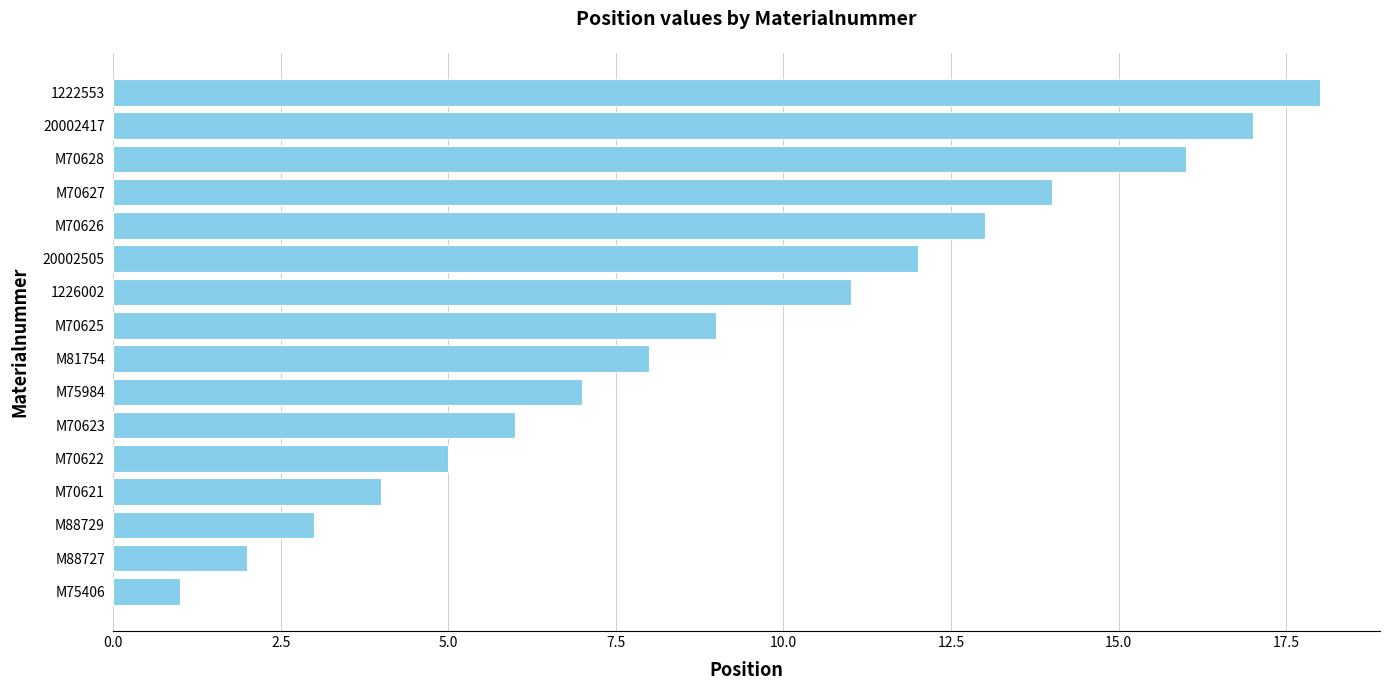

What is the difference between the maximum and minimum values?

17